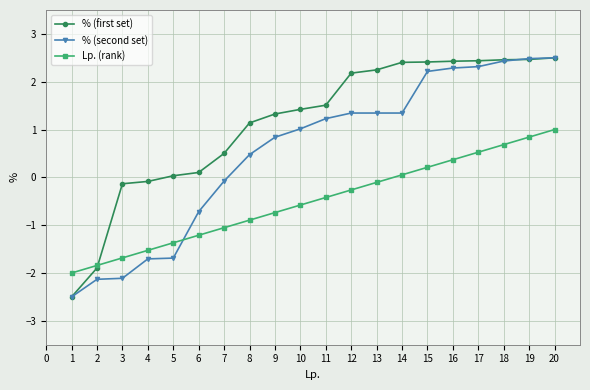

True or false: % (first set) and Lp. (rank) cross at least once.

True